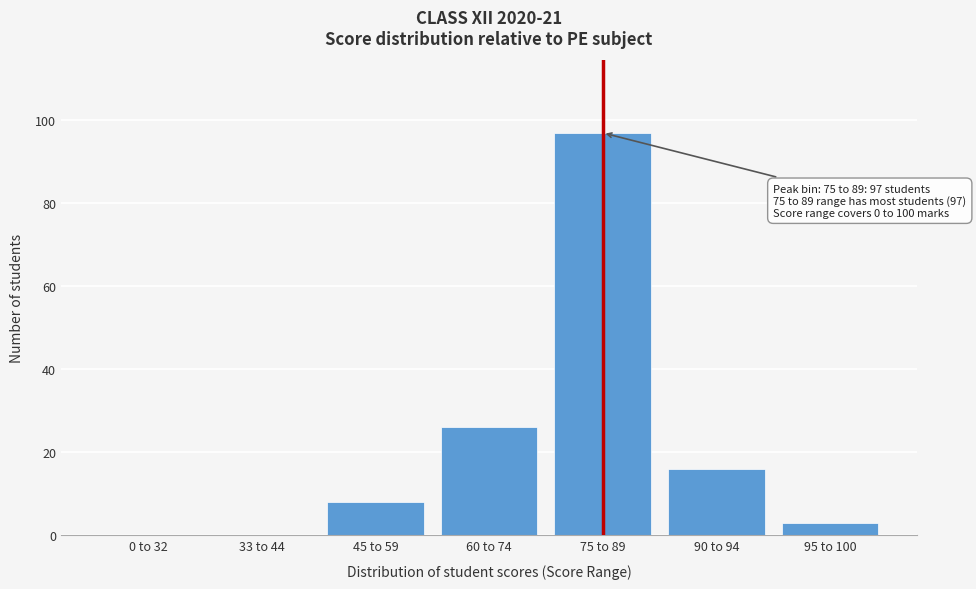

Reading left to right, what are all the values shown in this chart?

0 to 32=0	33 to 44=0	45 to 59=8	60 to 74=26	75 to 89=97	90 to 94=16	95 to 100=3